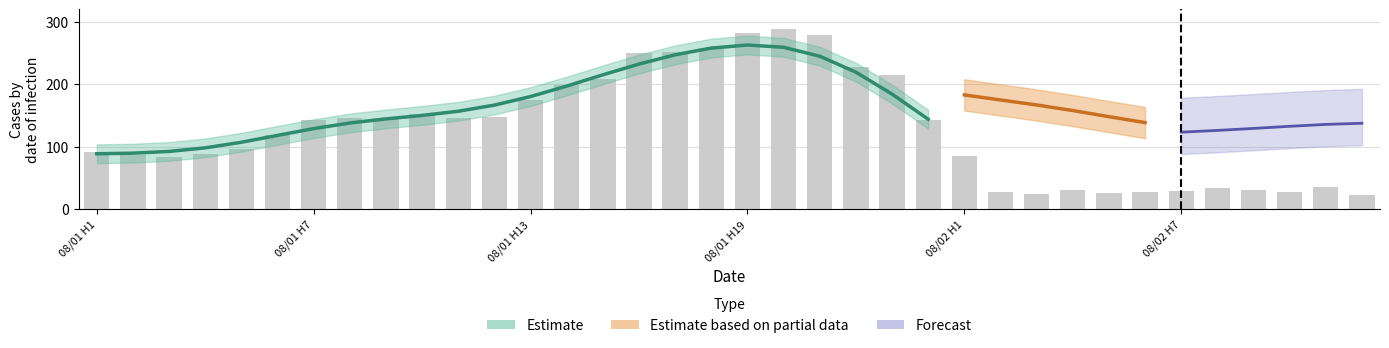

What is the smallest value displayed?

22.0